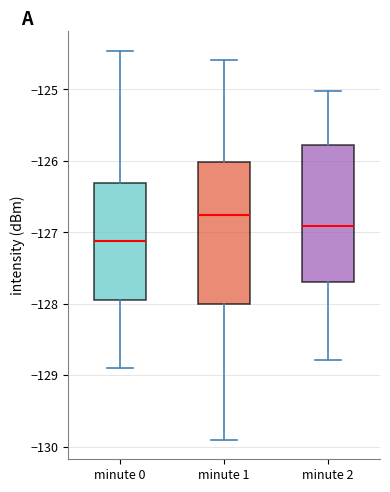

Which box has the lowest median line?

minute 0